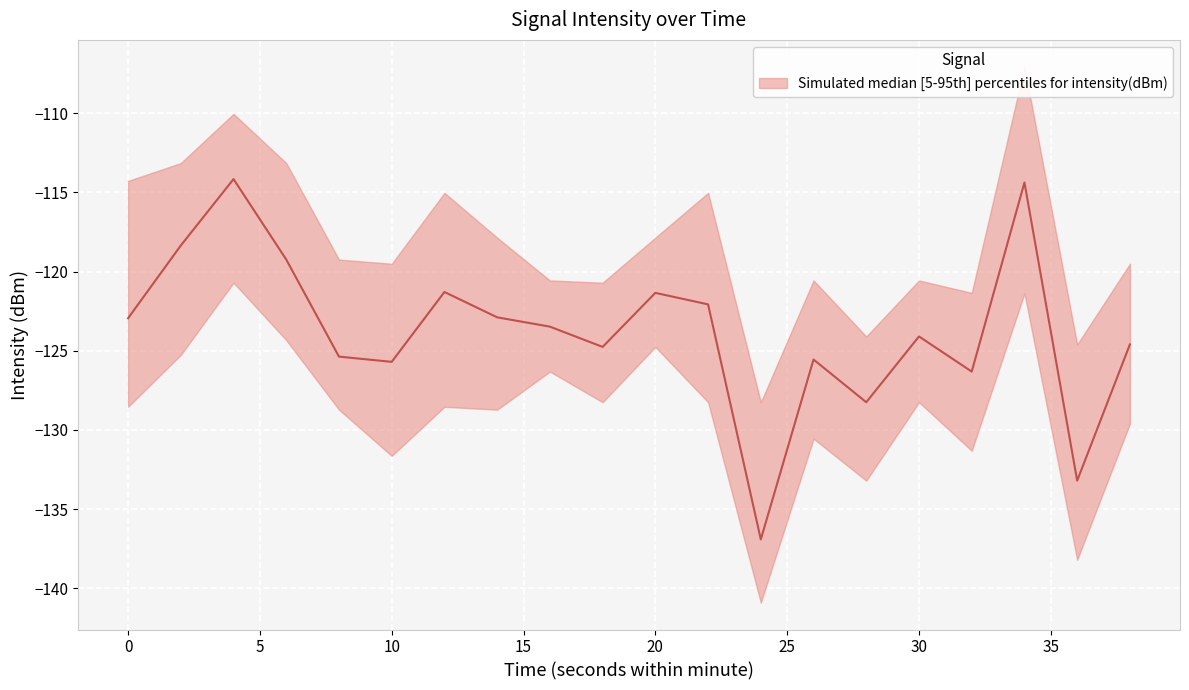

Between 6 and 20, which series saw the biggest shift?

upper